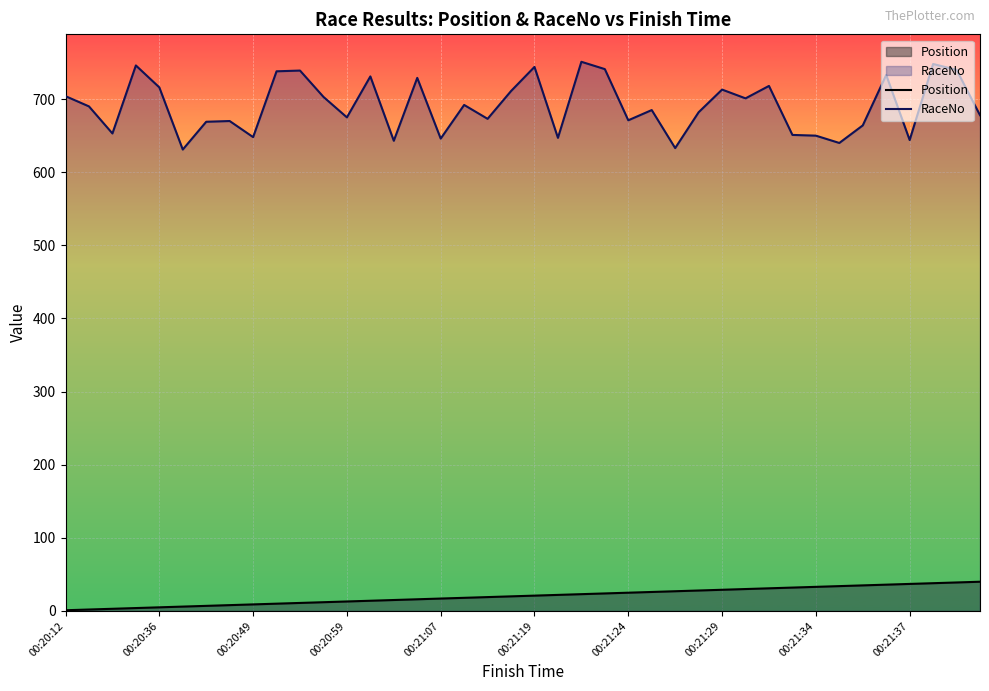

The value of Position at 26 is 48. True or false?

False